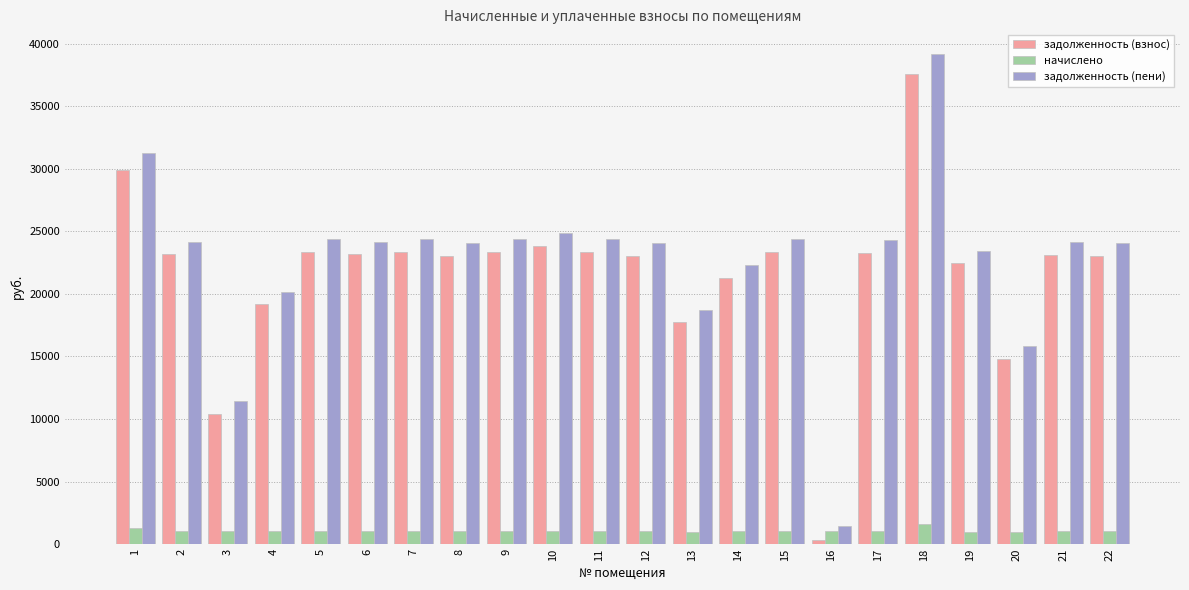

What is the sum of the задолженность (взнос) values at 13 and 5?

41067.3